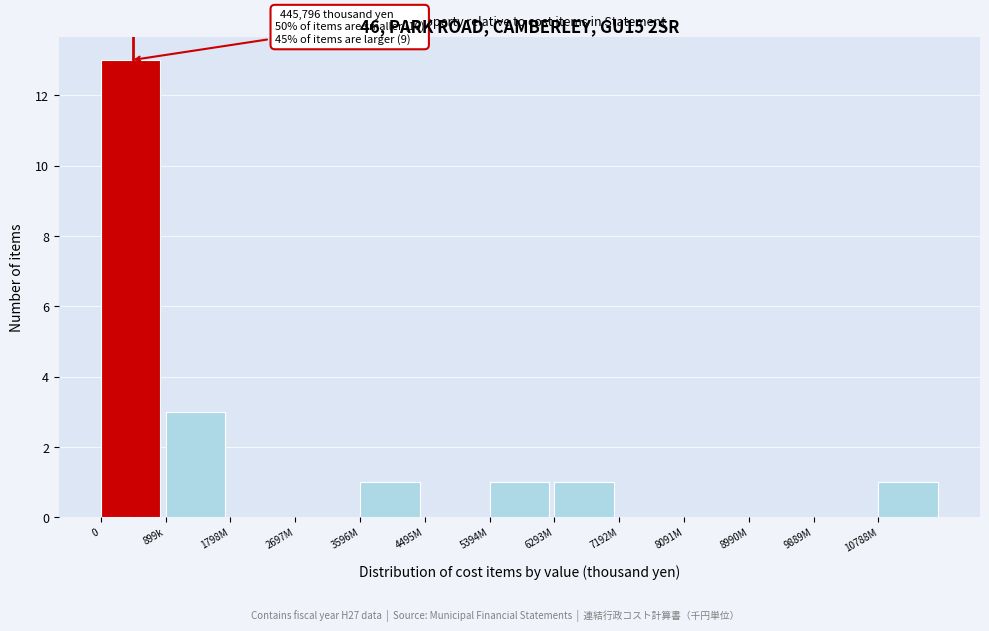

Reading left to right, what are all the values shown in this chart?

0=13	899k=3	1798M=0	2697M=0	3596M=1	4495M=0	5394M=1	6293M=1	7192M=0	8091M=0	8990M=0	9889M=0	10788M=1